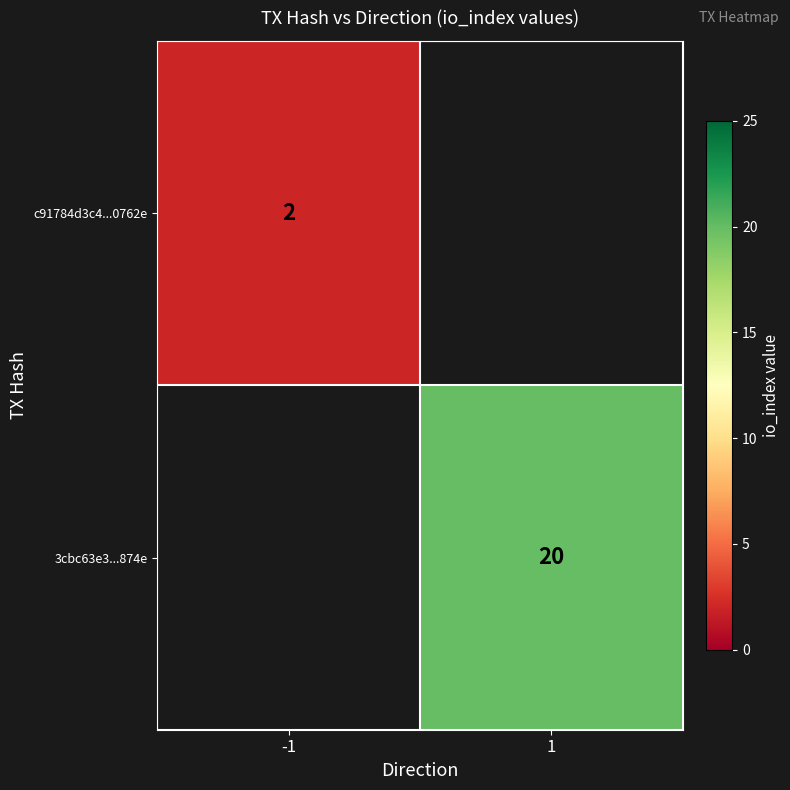

The 3cbc63e3...874e series shows 5 at 1. True or false?

False